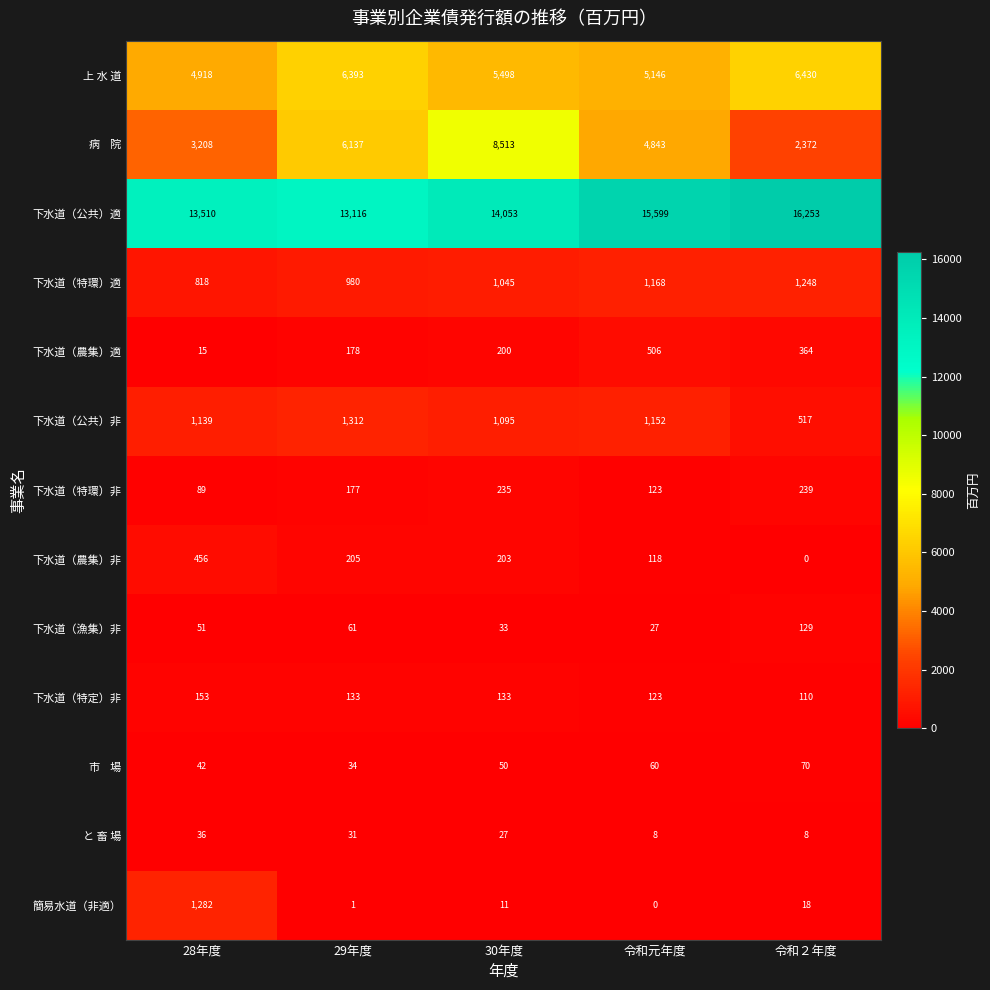

What is the difference between the highest and lowest values at 28年度?

13495